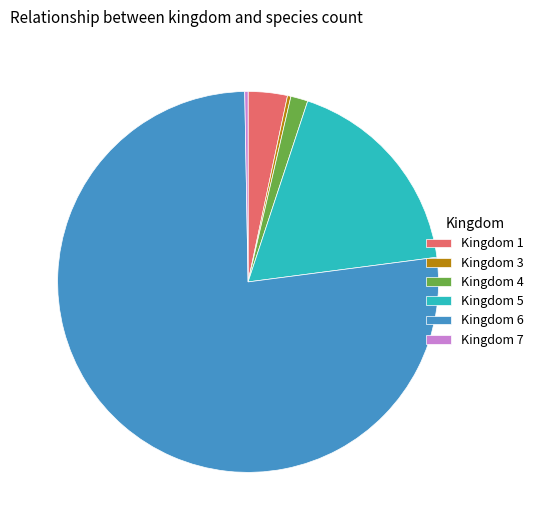

Is the sum of Kingdom 6 and Kingdom 1 greater than half?

Yes